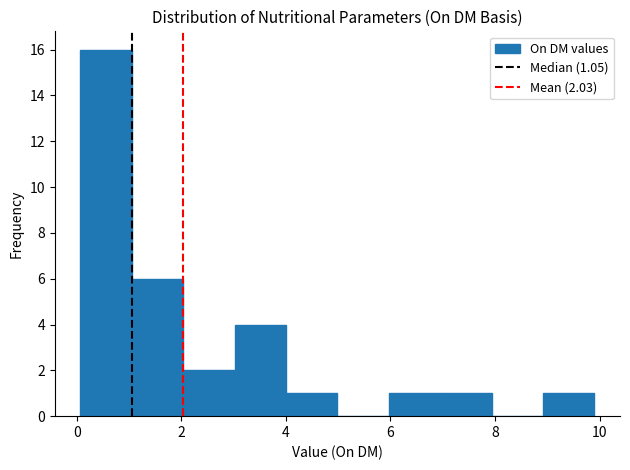

Which range on the x-axis has the tallest bar?

0 to 1